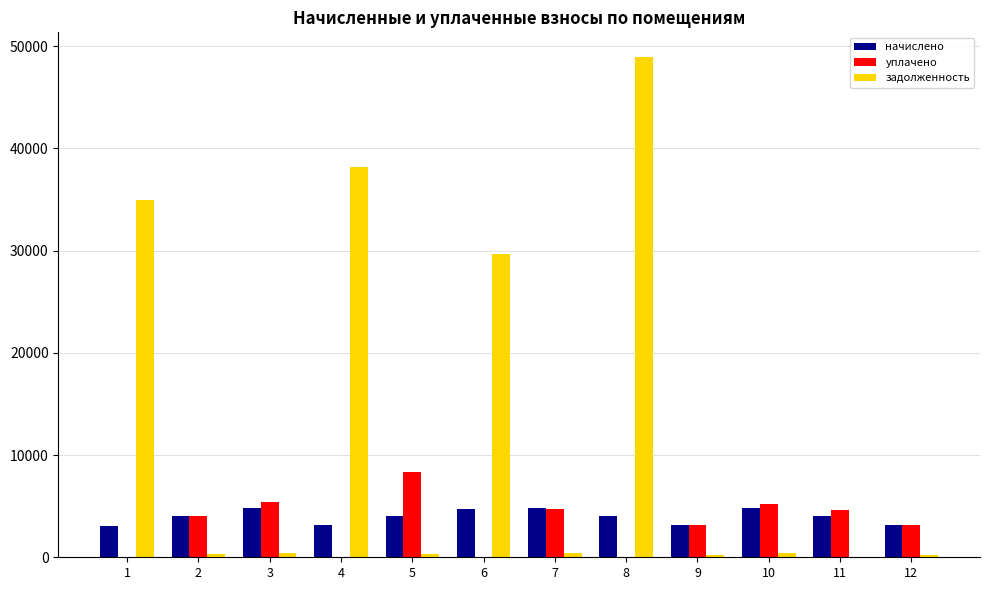

What is the average value of the уплачено series?

3220.2